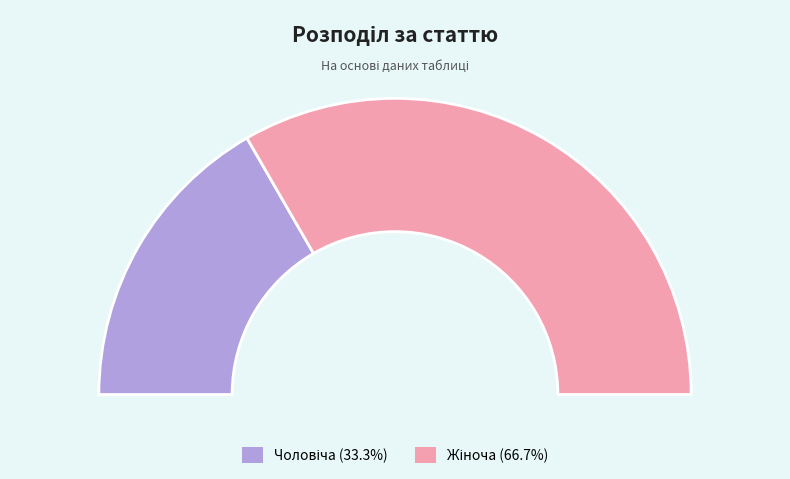

To the nearest percent, what is the combined percentage of Чоловіча and Жіноча?

100%